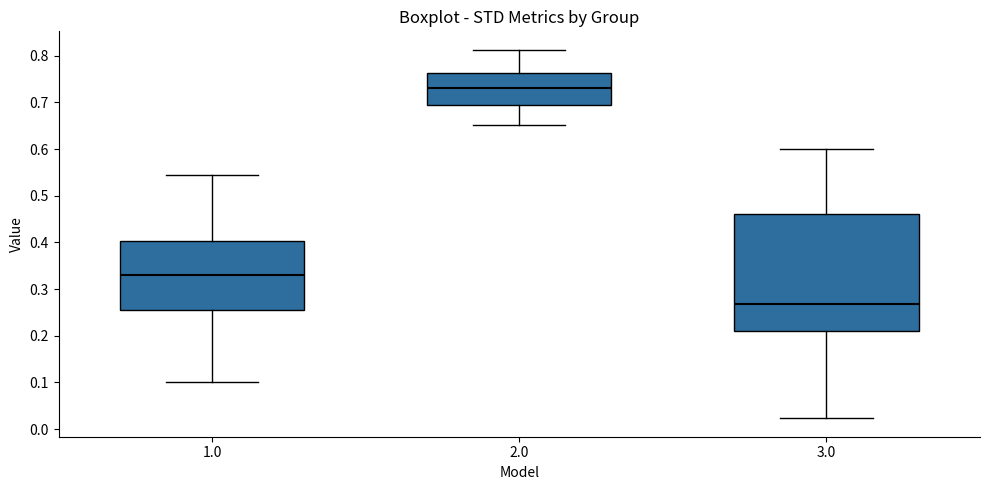

Reading left to right, read every box against the y-axis: the position of its median line, the range the box covers, and the ends of its whiskers. The values are not printed on the chart, so give them approximately, as read against the axis.

1.0: median 0.33, box 0.26 to 0.40, whiskers 0.10 to 0.55
2.0: median 0.73, box 0.69 to 0.76, whiskers 0.65 to 0.81
3.0: median 0.27, box 0.21 to 0.46, whiskers 0.02 to 0.60